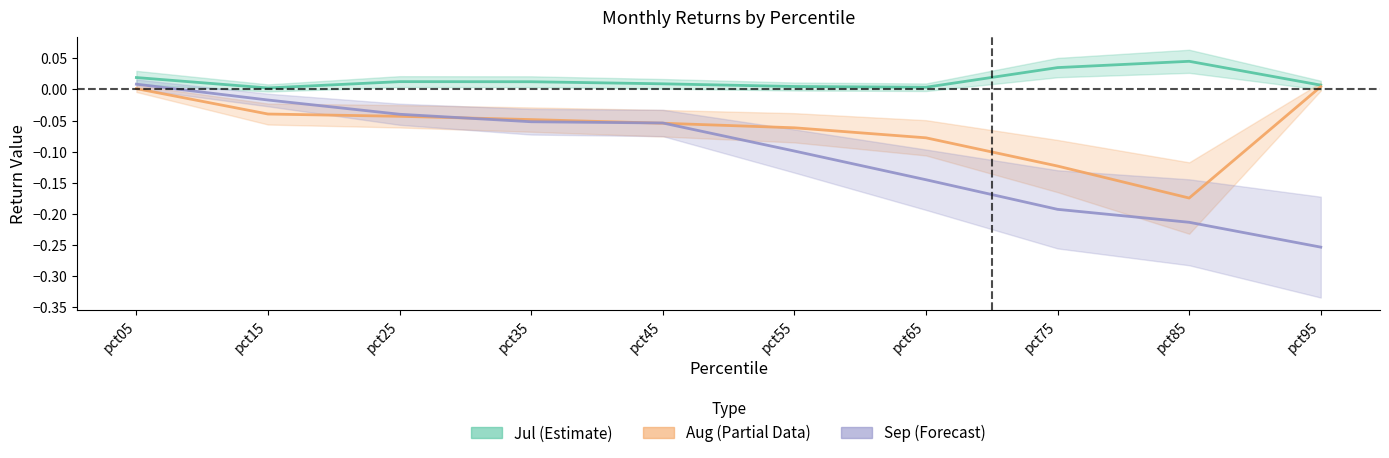

Reading left to right, what are all the values shown in this chart?

Jul: 0.0	0.0	0.0	0.0	0.0	0.0	0.0	0.0	0.0	0.0
Sep: 0.0	-0.0	-0.0	-0.1	-0.1	-0.1	-0.1	-0.2	-0.2	-0.3
Aug: 0.0	-0.0	-0.0	-0.0	-0.1	-0.1	-0.1	-0.1	-0.2	0.0